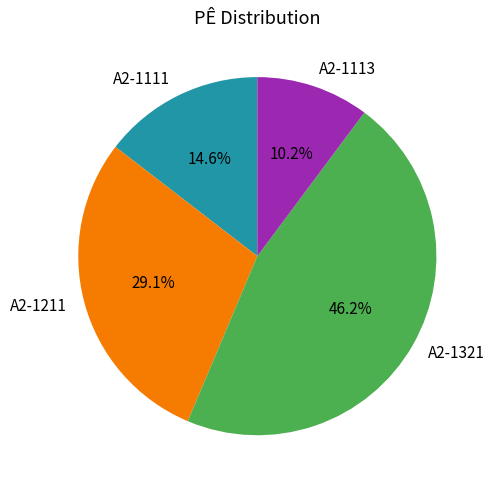

Is there a majority slice in this chart?

No